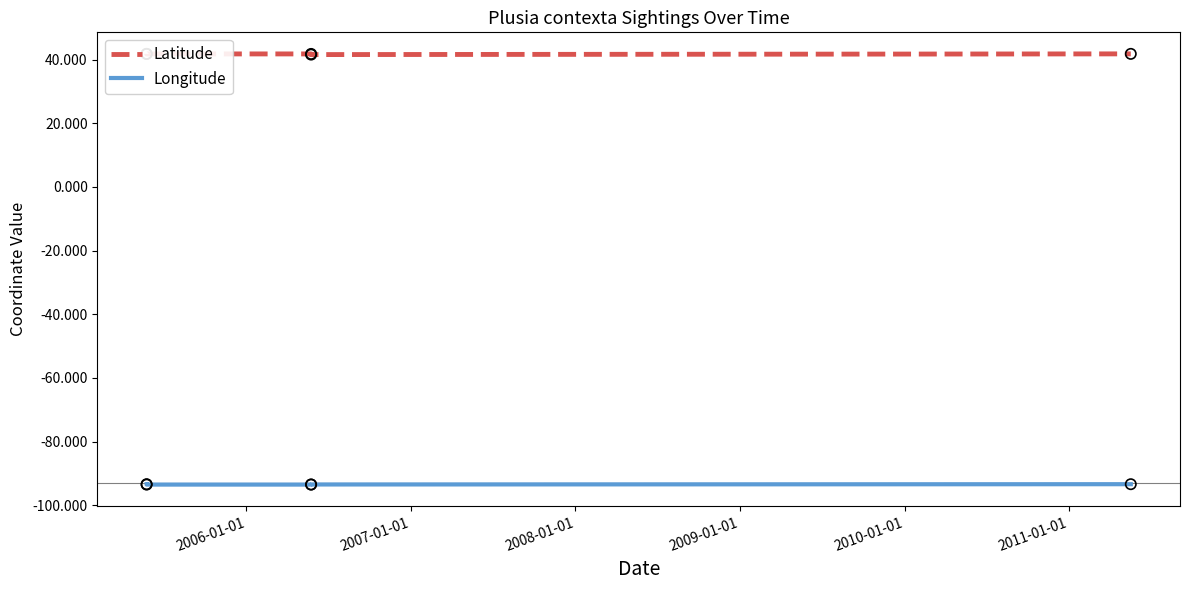

What is the total value across all series at 2009-01-01?

-51.6